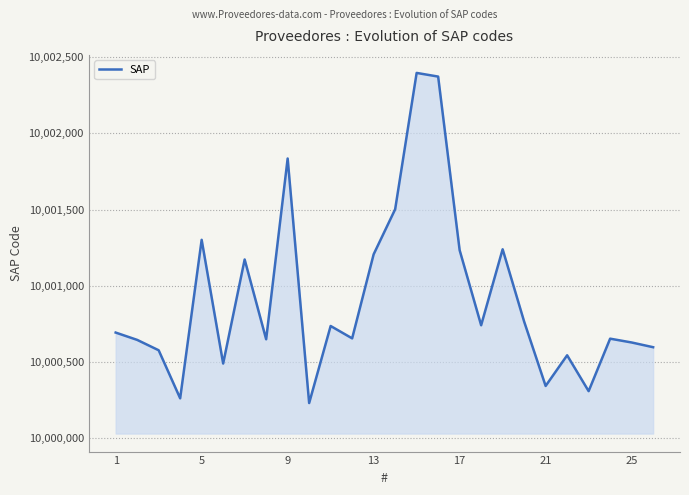

What is the minimum value shown in the chart?

10000232